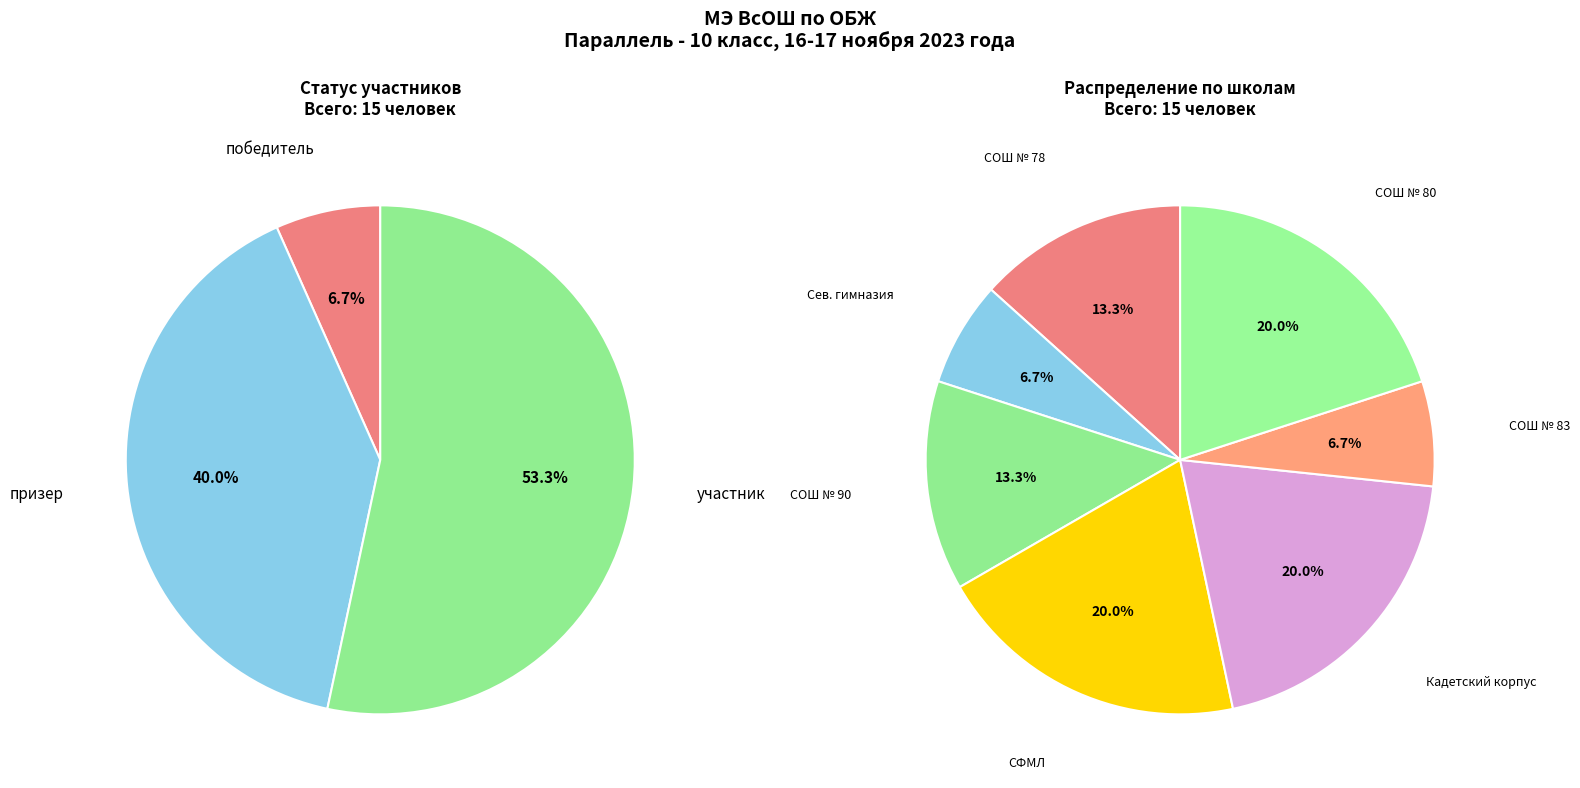

What is the smallest slice in the pie chart?

победитель